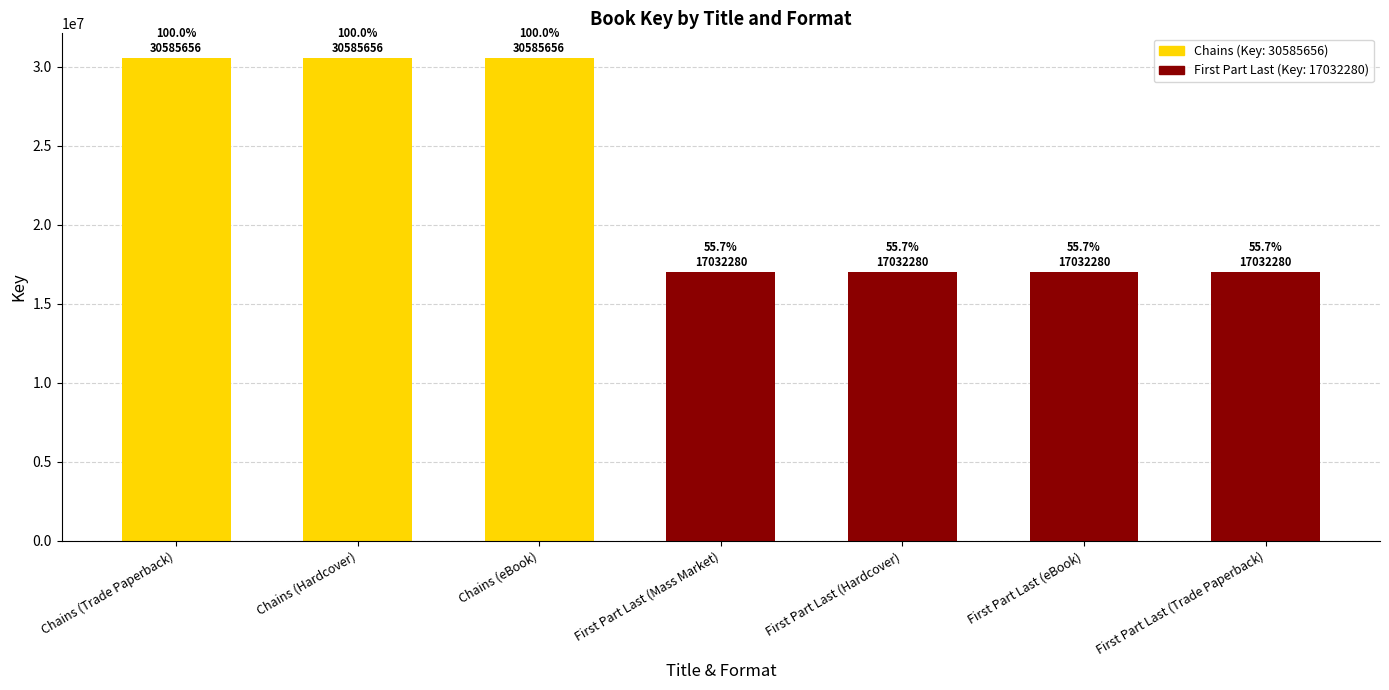

Is it true that the value at First Part Last (Trade Paperback) is 9836532?

False